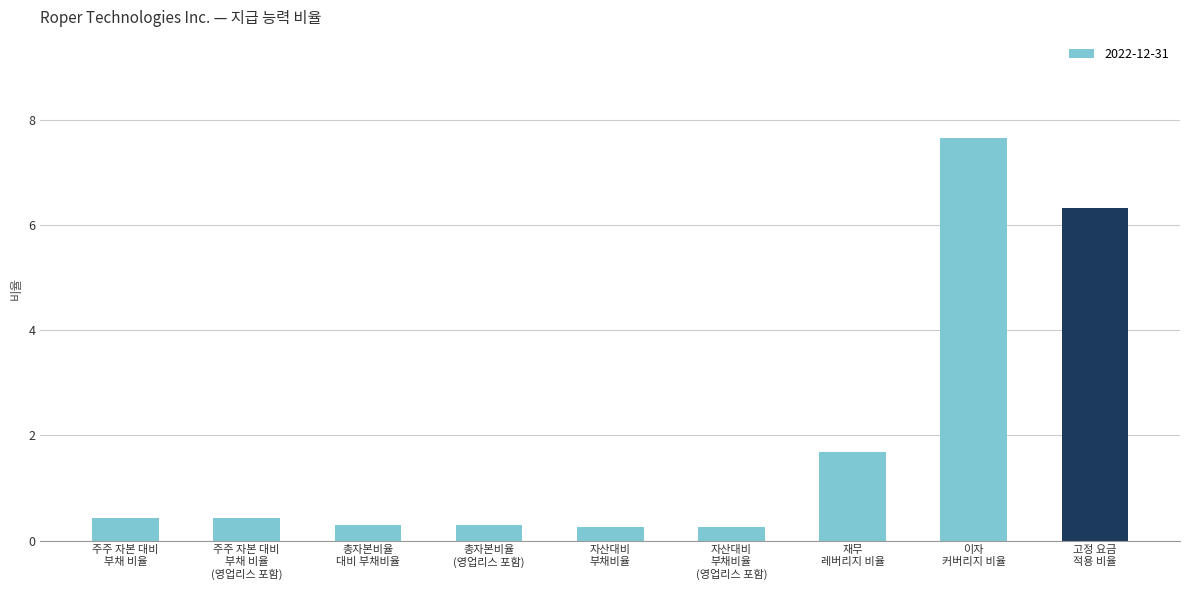

What is the average value?

2.0